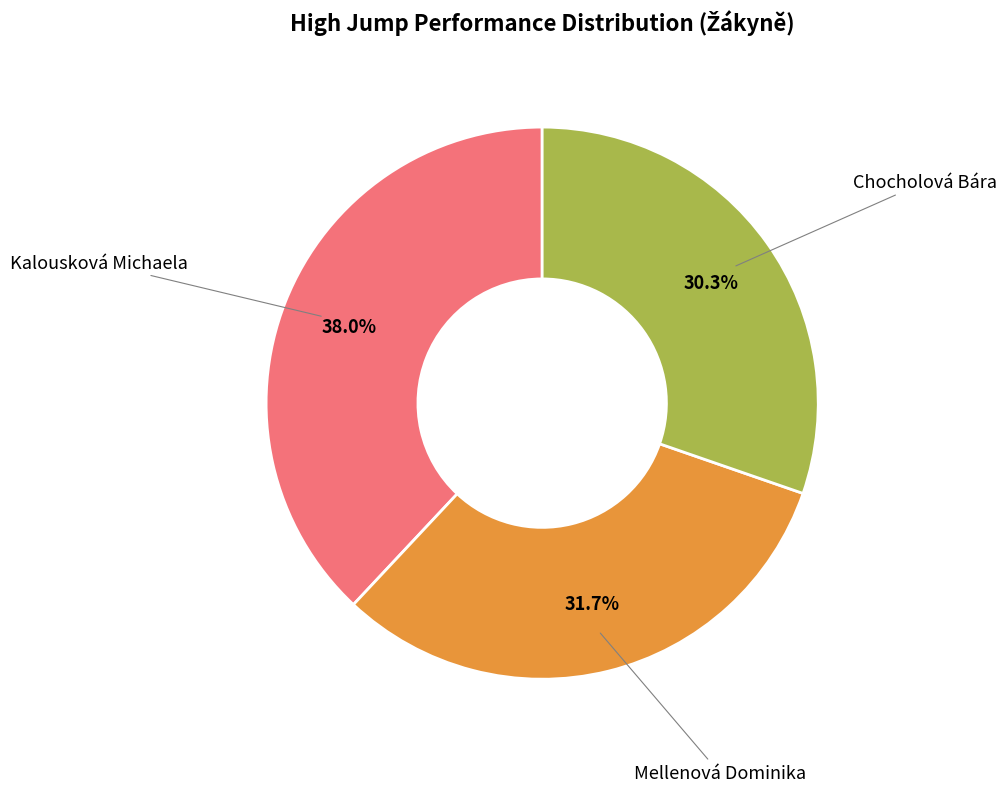

Is there any slice that represents more than half of the pie?

No